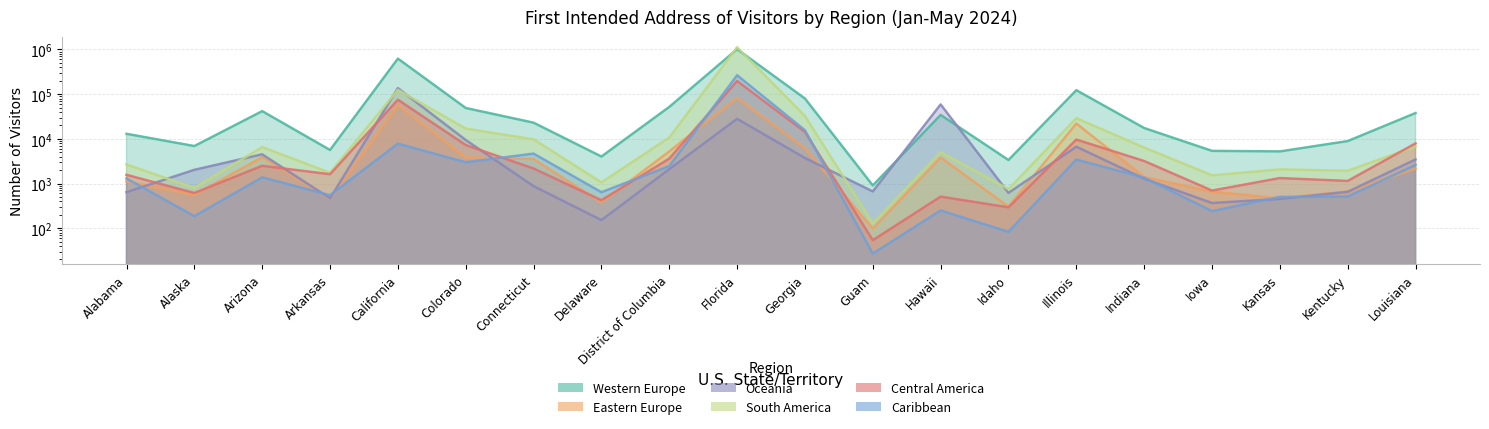

Between which two adjacent categories do Oceania and Western Europe first intersect?

Guam and Hawaii